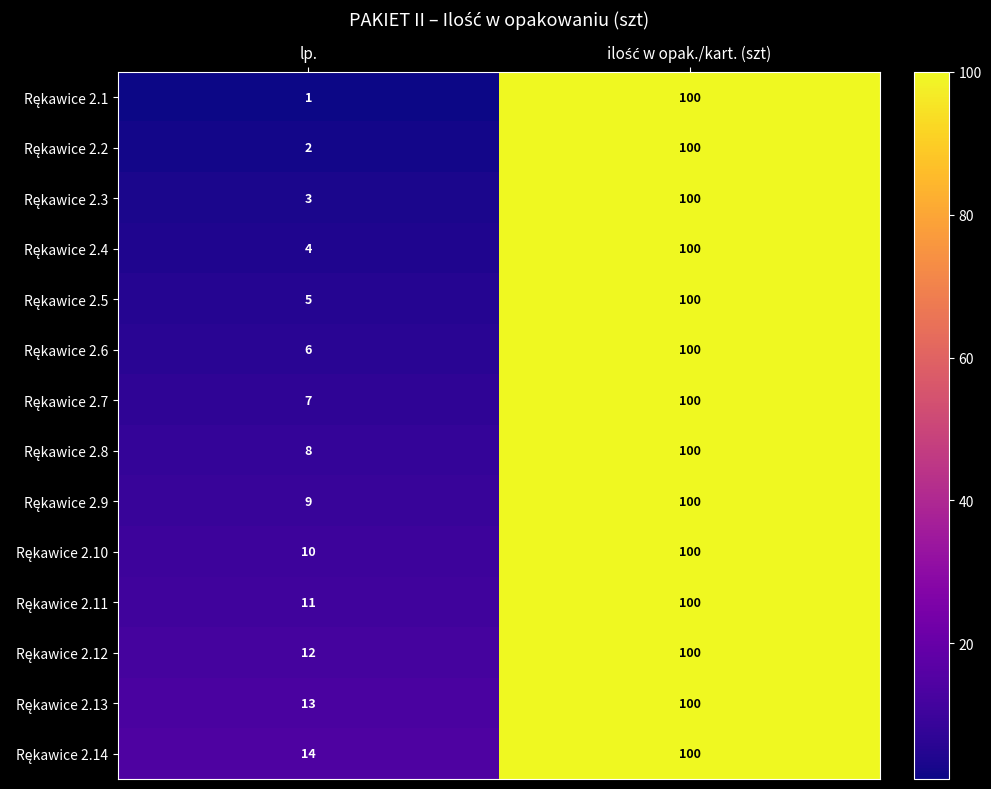

What is the greatest value displayed?

100